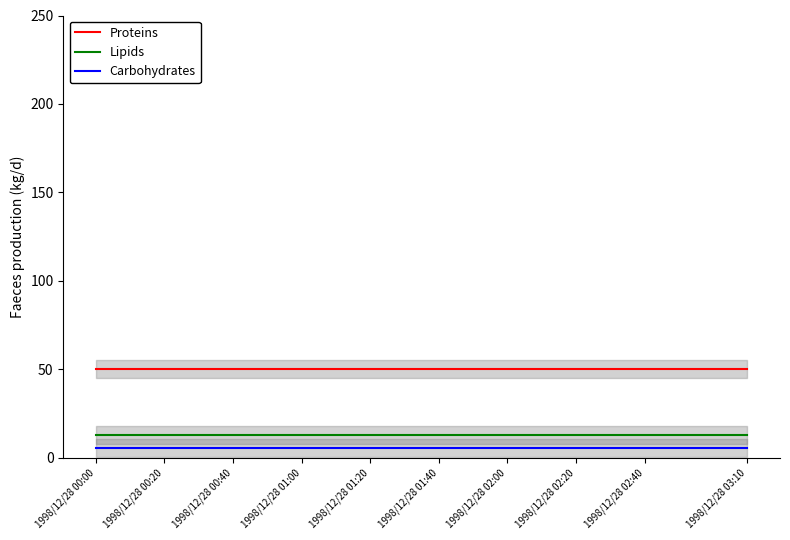

True or false: Carbohydrates and Proteins cross at least once.

False